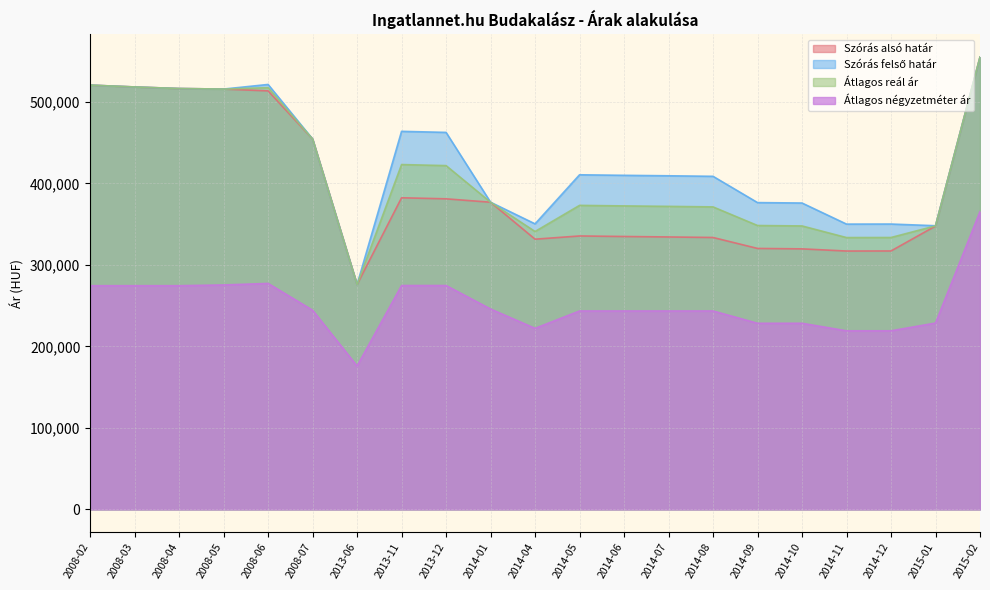

At which label does Átlagos négyzetméter ár reach its peak?

2015-02